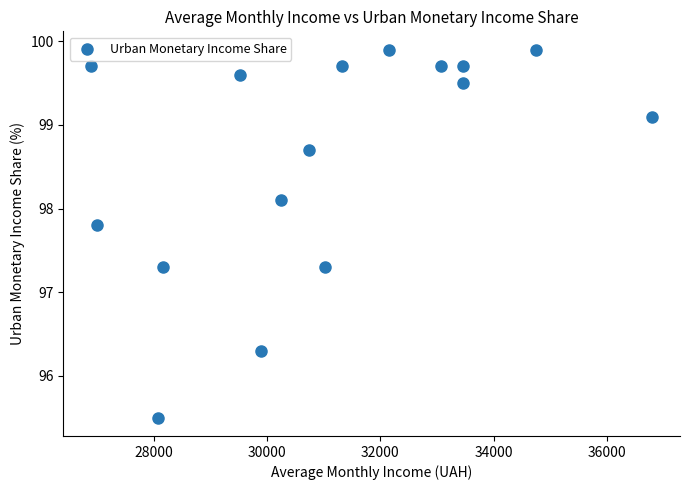

What is the range of X values (max minus min)?

9903.3